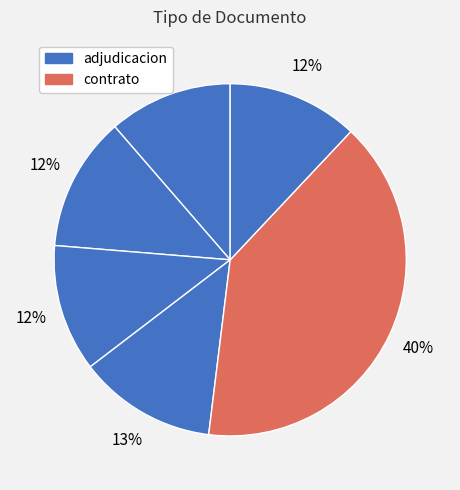

To the nearest percent, what is the difference between the largest and smallest slice percentages?

29%